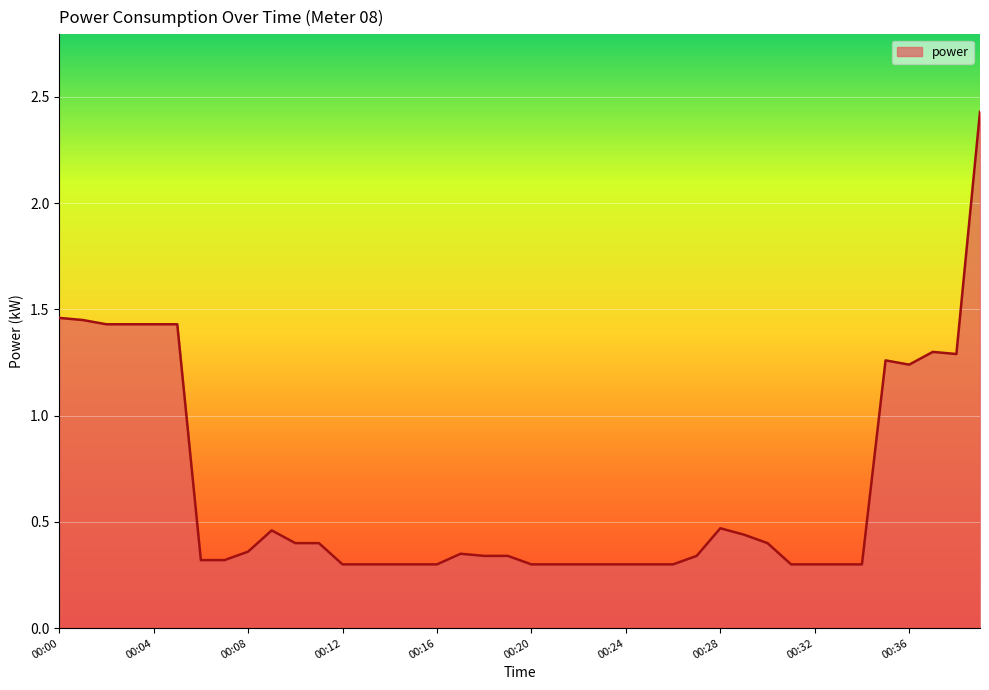

What is the difference between the maximum and minimum values?

2.1